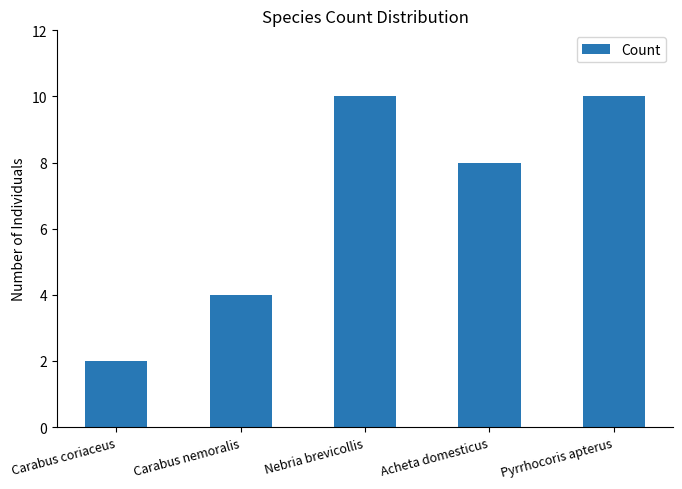

What is the change in value from Carabus coriaceus to Acheta domesticus?

+6